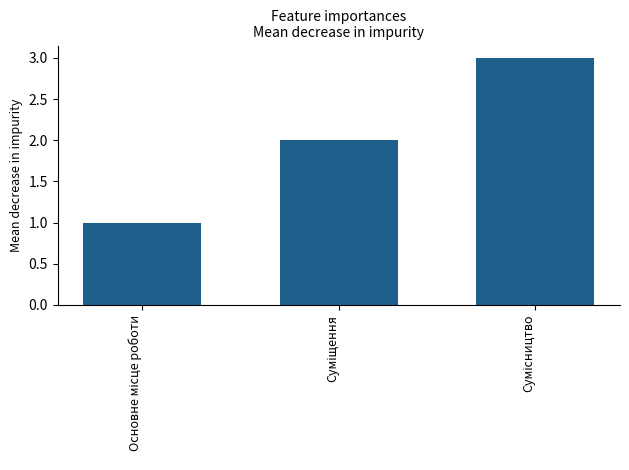

What is the maximum value shown in the chart?

3